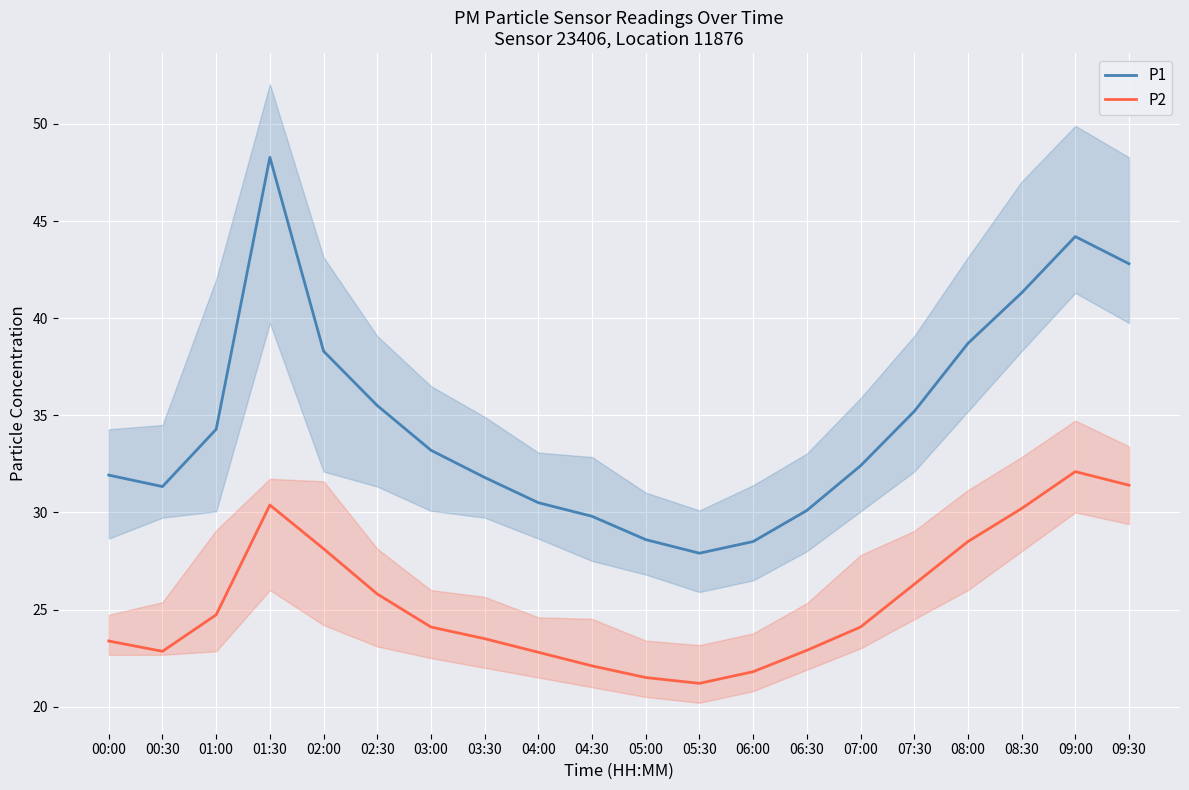

What is the average value of the P2 series?

25.4